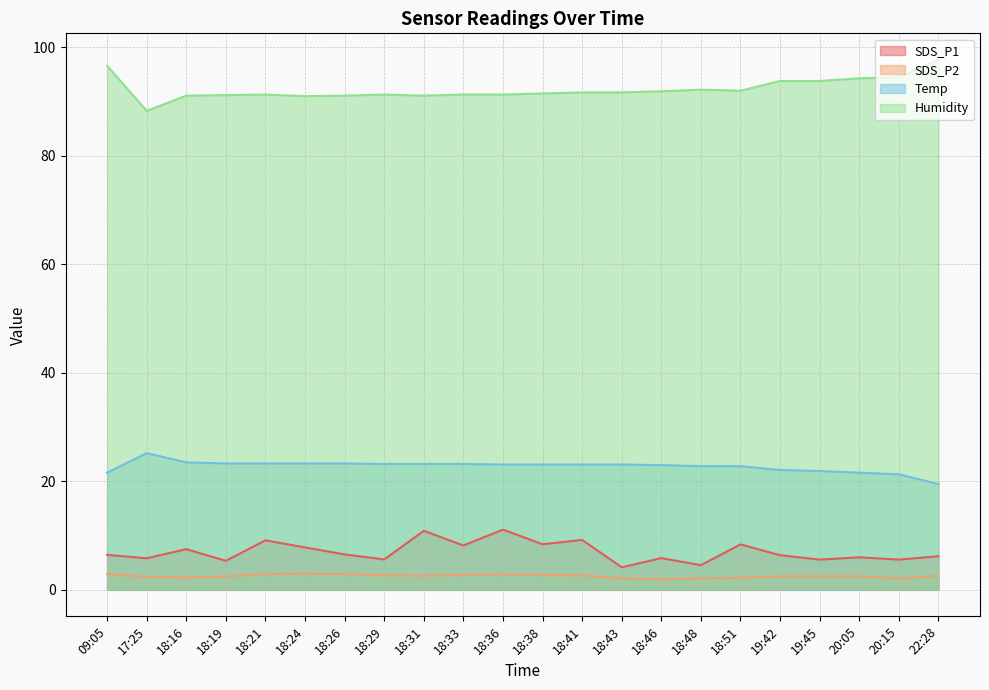

What position from the right is 22:28?

1